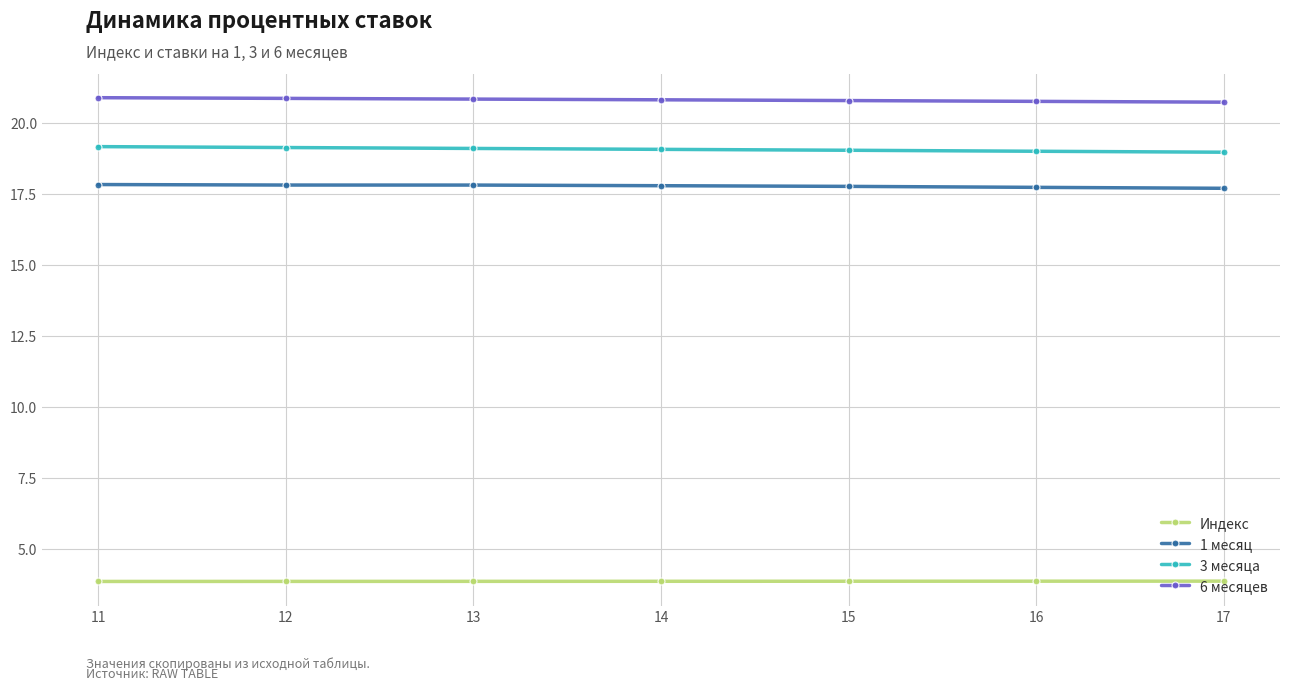

List the series in order of their peak value, highest first.

6 месяцев, 3 месяца, 1 месяц, Индекс